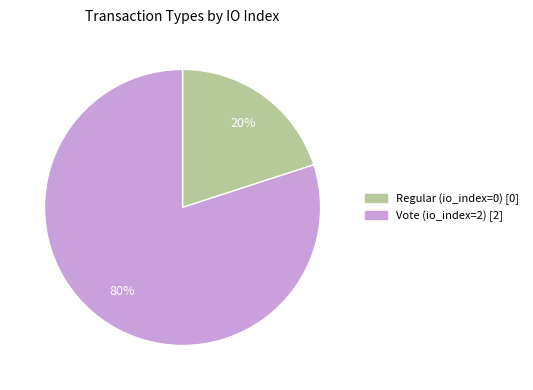

To the nearest percent, what is the average slice percentage?

50%